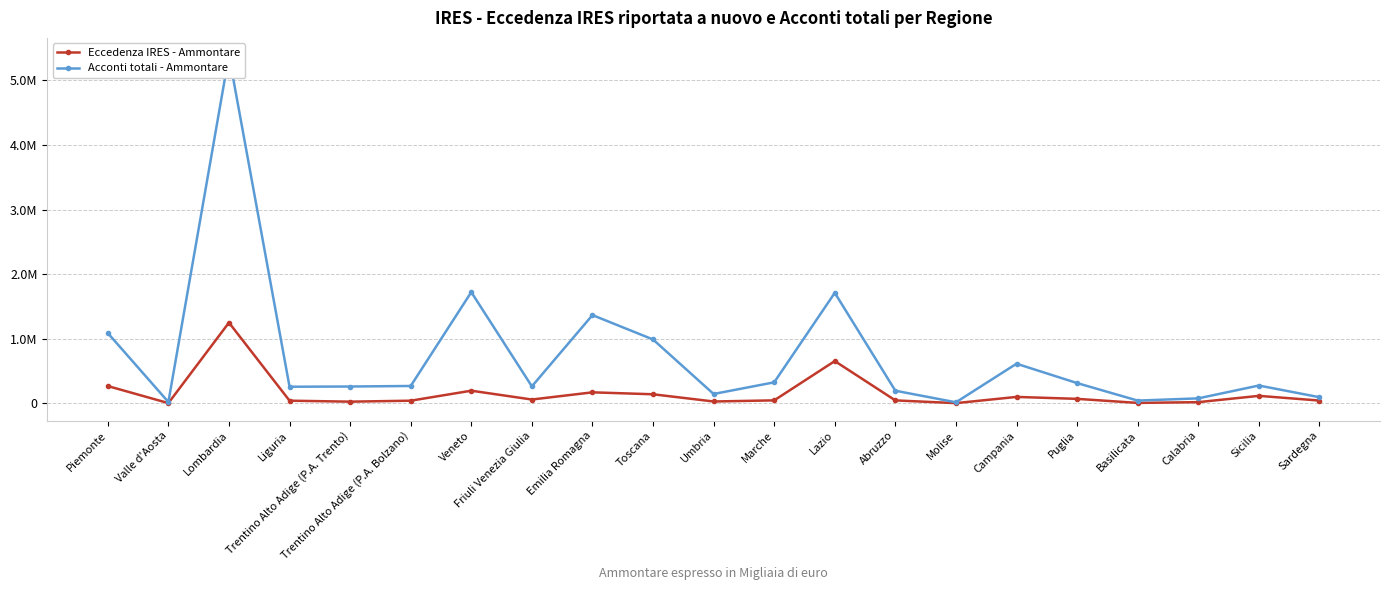

What is the sum of the Acconti totali - Ammontare values at Molise and Umbria?

159374